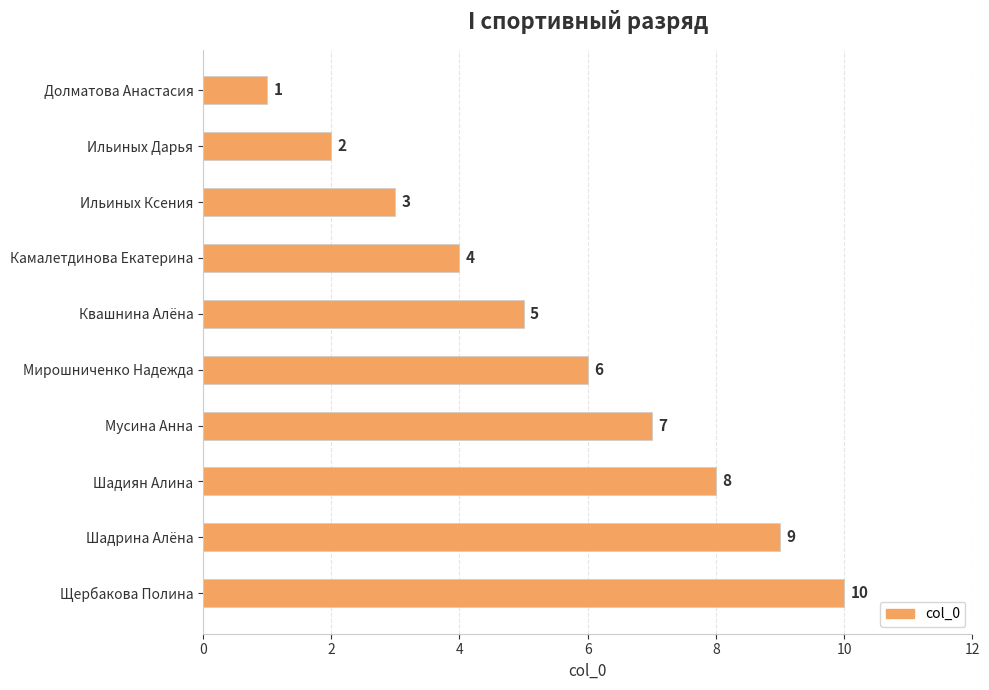

True or false: the data shows 2 at Шадрина Алёна.

False